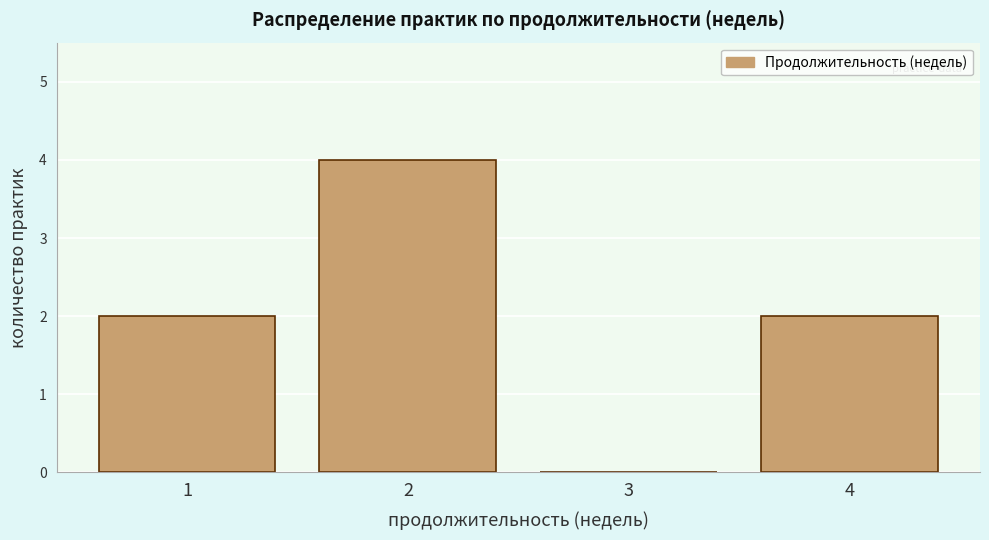

Reading left to right, transcribe this chart: for each bar, give the range it covers on the x-axis and its height. The values are not printed on the chart, so give them approximately, as read against the axis.

0.5 to 1.5: 2
1.5 to 2.5: 4
2.5 to 3.5: 0
3.5 to 4.5: 2